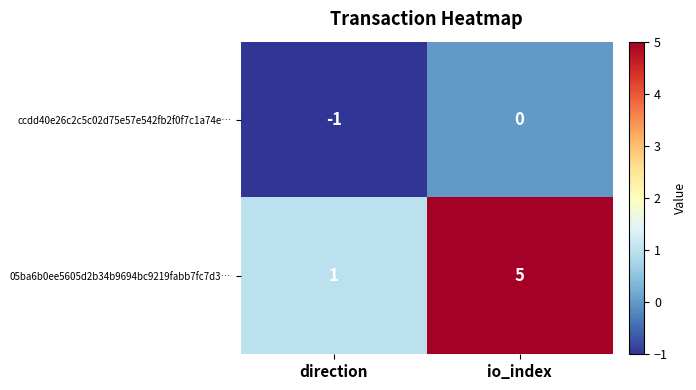

Is it true that ccdd40e26c2c5c02d75e57e542fb2f0f7c1a74e… equals 1 at io_index?

False